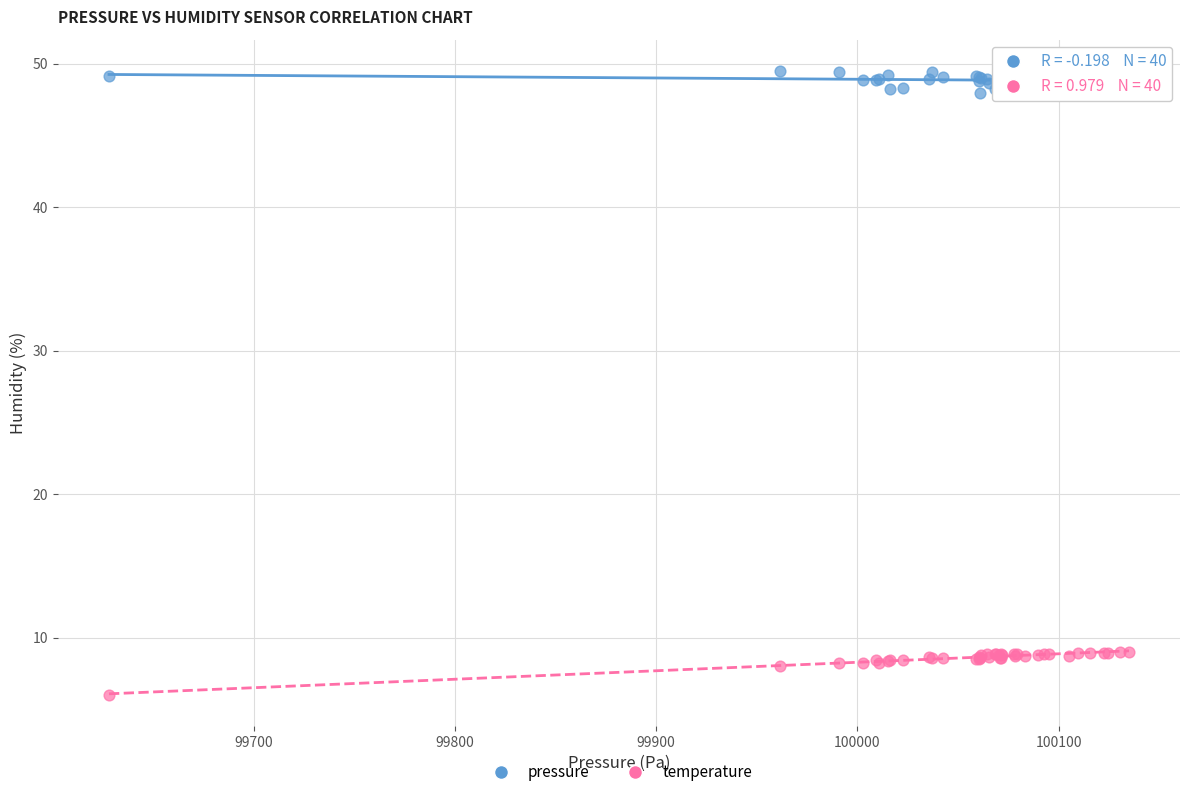

Which series reaches the minimum Y coordinate?

temperature